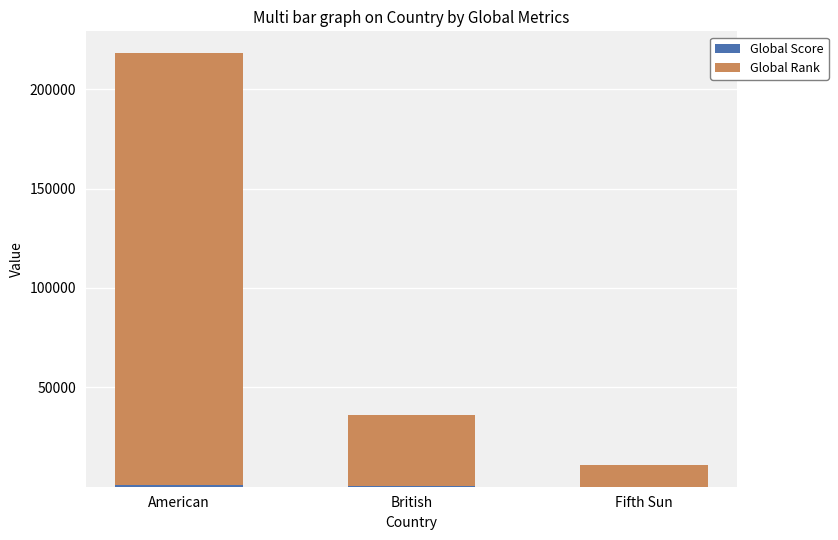

At which category is the sum across all series the highest?

American